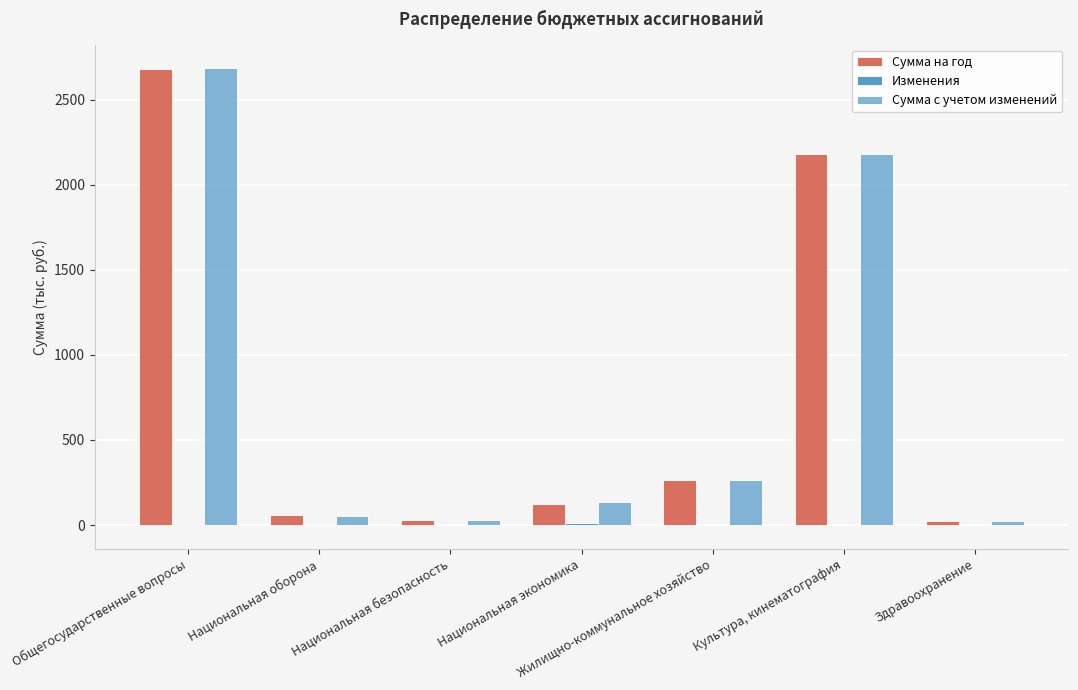

What is the maximum value shown in the chart?

2689.6